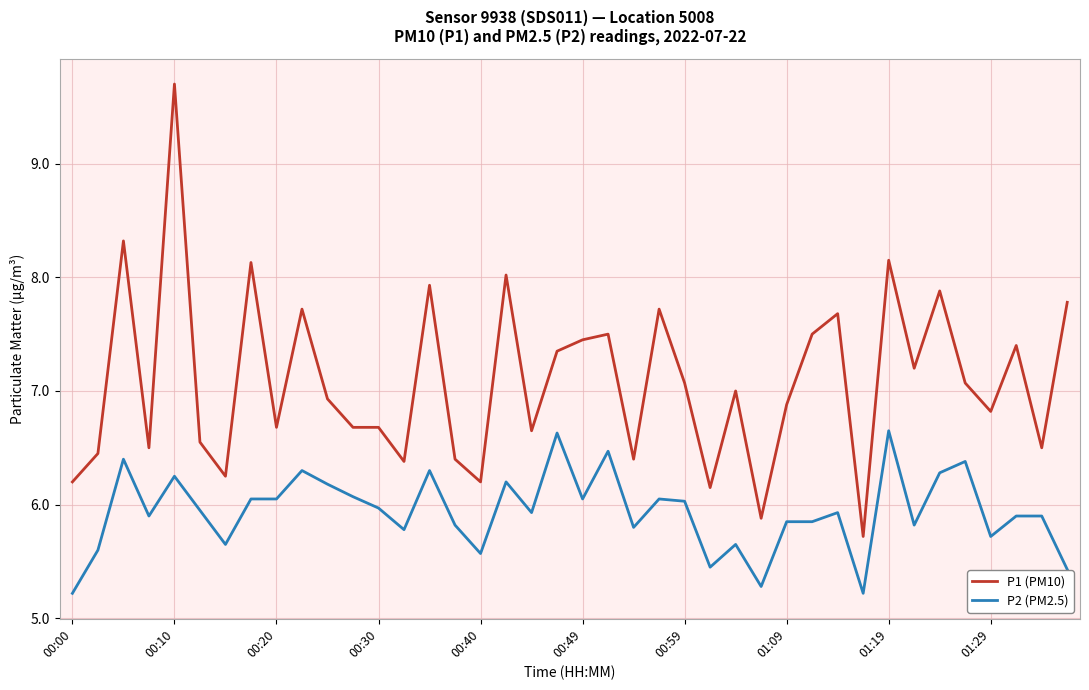

What is the smallest value displayed?

5.2